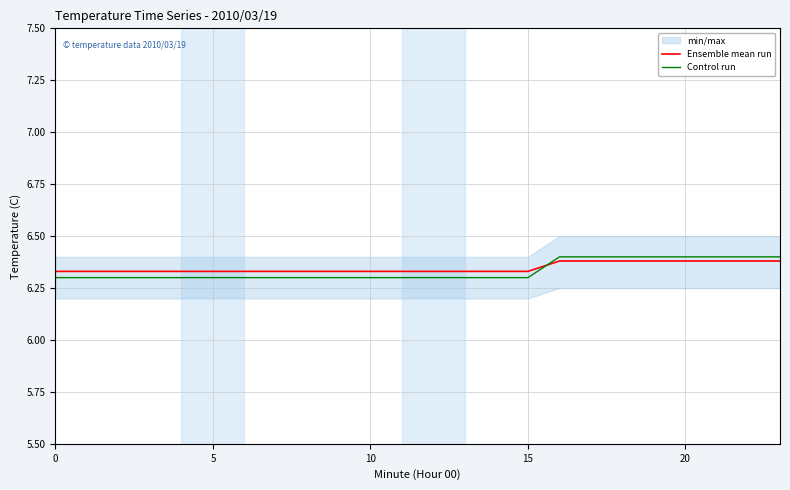

What is the total value across all series at 16?

12.8